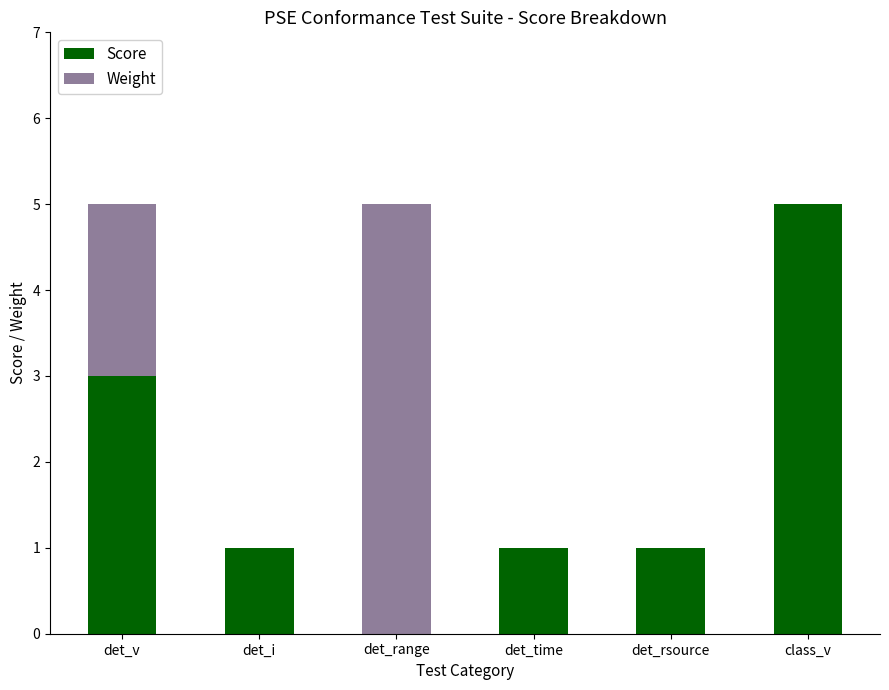

Reading left to right, transcribe the values for Score.

det_v=3	det_i=1	det_range=0	det_time=1	det_rsource=1	class_v=5